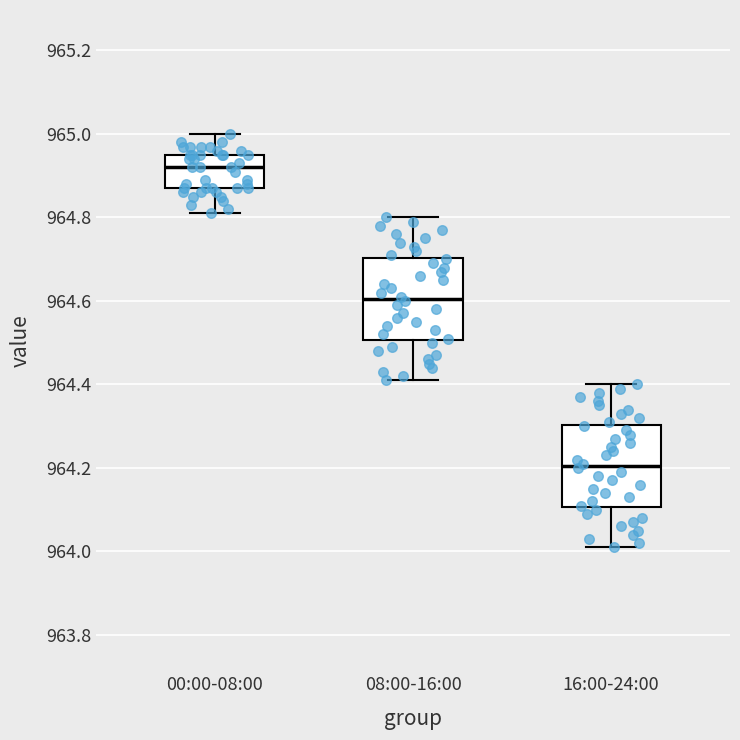

Where is the lower edge of the box for 00:00-08:00 on the y-axis? The values are not printed on the chart, so give them approximately, as read against the axis.

964.88